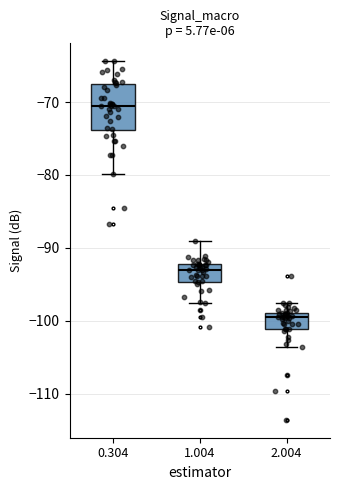

Reading left to right, read every box against the y-axis: the position of its median line, the range the box covers, and the ends of its whiskers. The values are not printed on the chart, so give them approximately, as read against the axis.

0.304: median -70, box -74 to -68, whiskers -80 to -64
1.004: median -93, box -95 to -92, whiskers -98 to -89
2.004: median -99 (just below the box's upper edge), box -101 to -99, whiskers -104 to -98